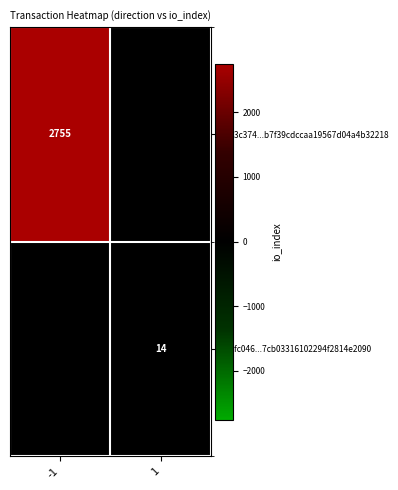

Is it true that e243c374...b7f39cdccaa19567d04a4b32218 equals 4132 at -1?

False